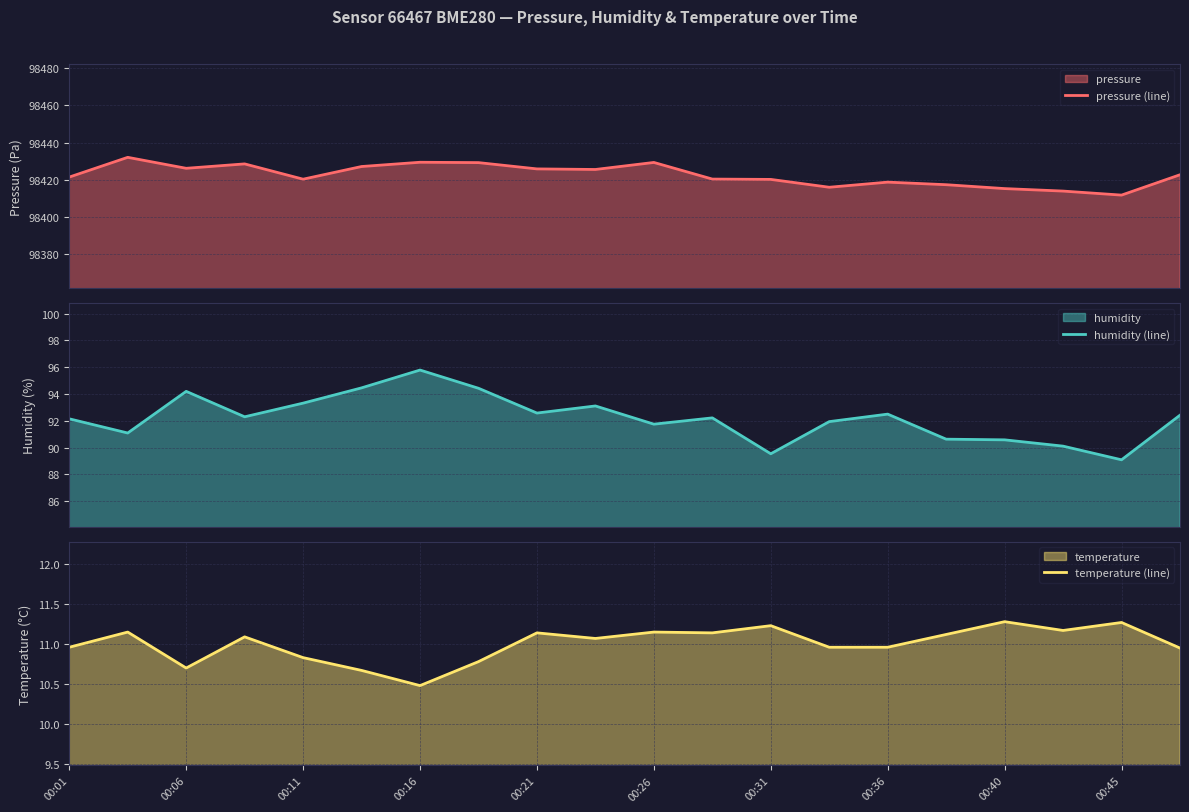

What is the highest value of the pressure (line) series?

98432.0